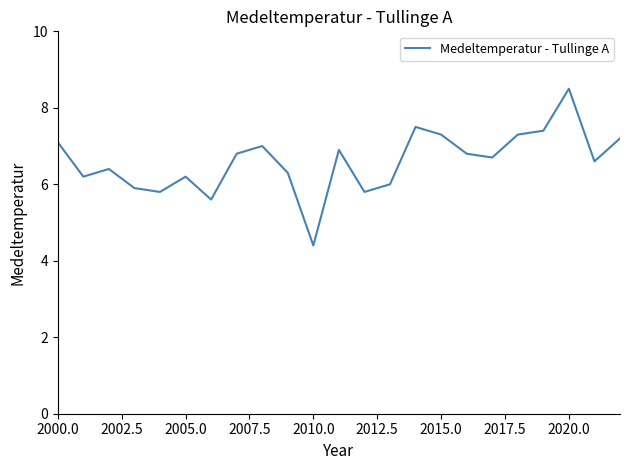

What is the difference between the maximum and minimum values?

4.1